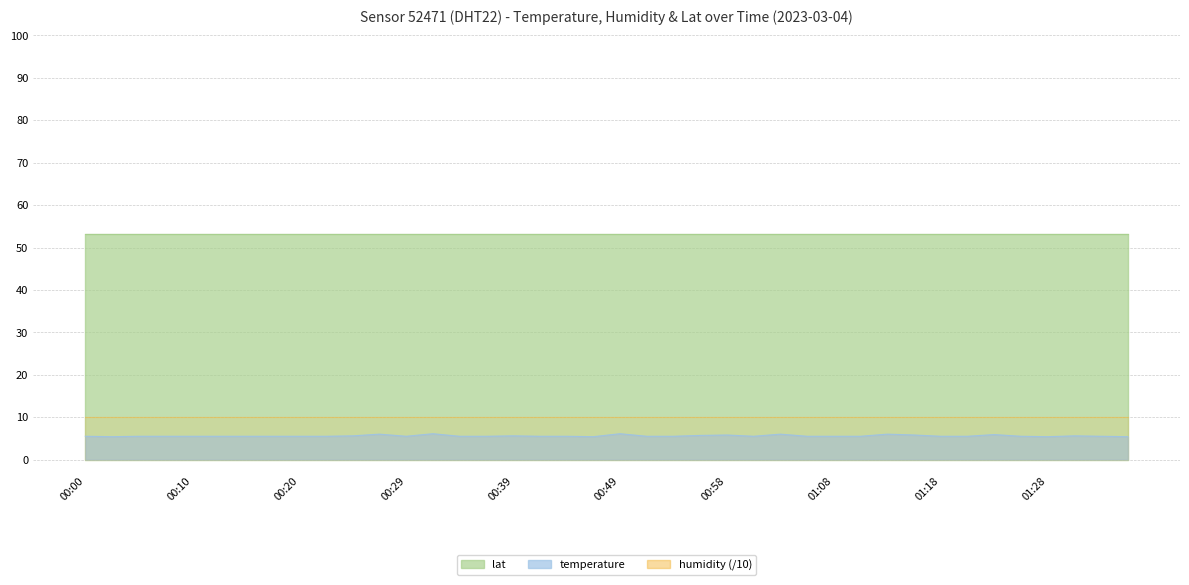

What is the minimum value shown in the chart?

5.4